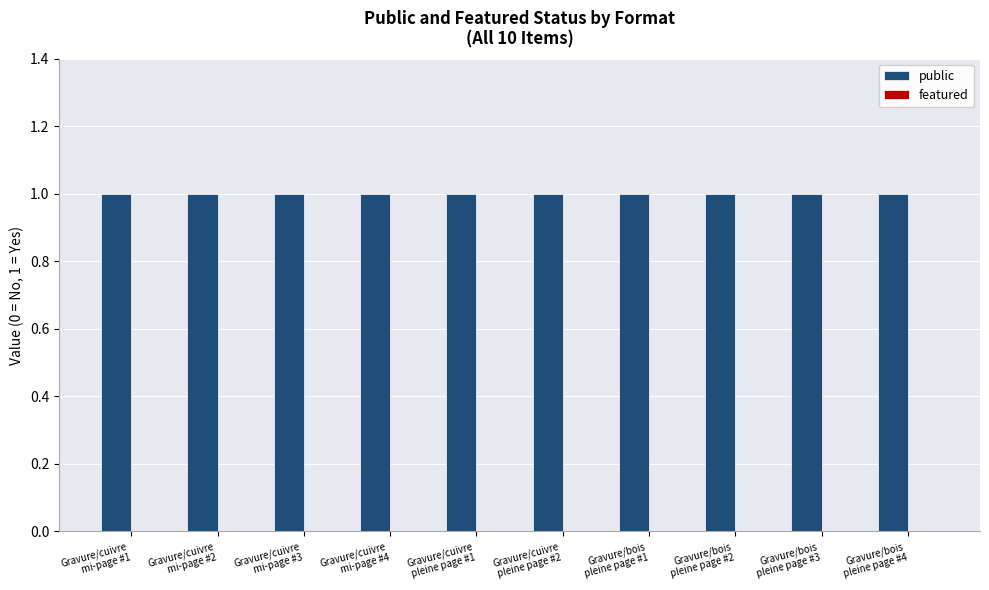

List the series in order of their overall mean, highest first.

public, featured